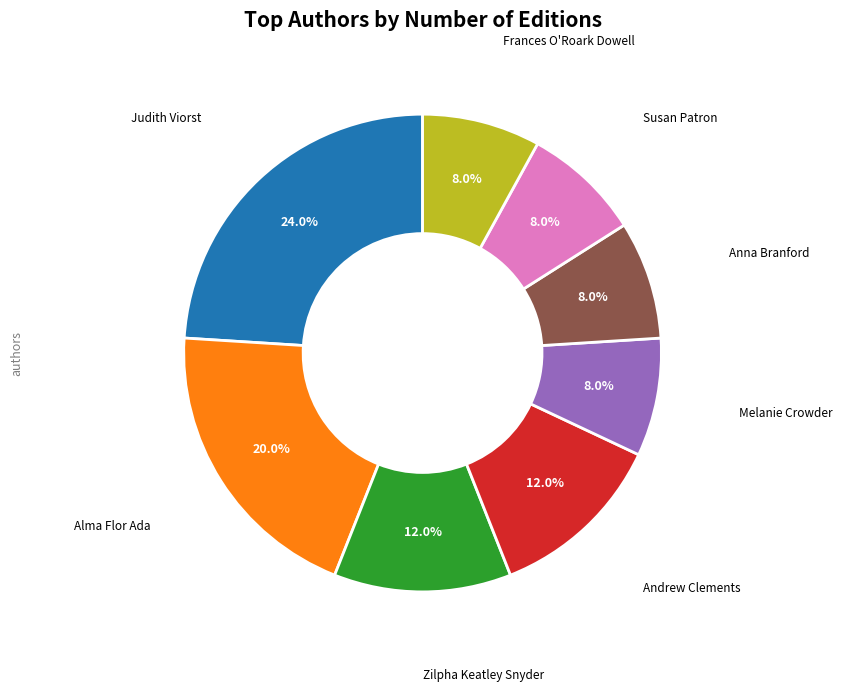

Is there a majority slice in this chart?

No